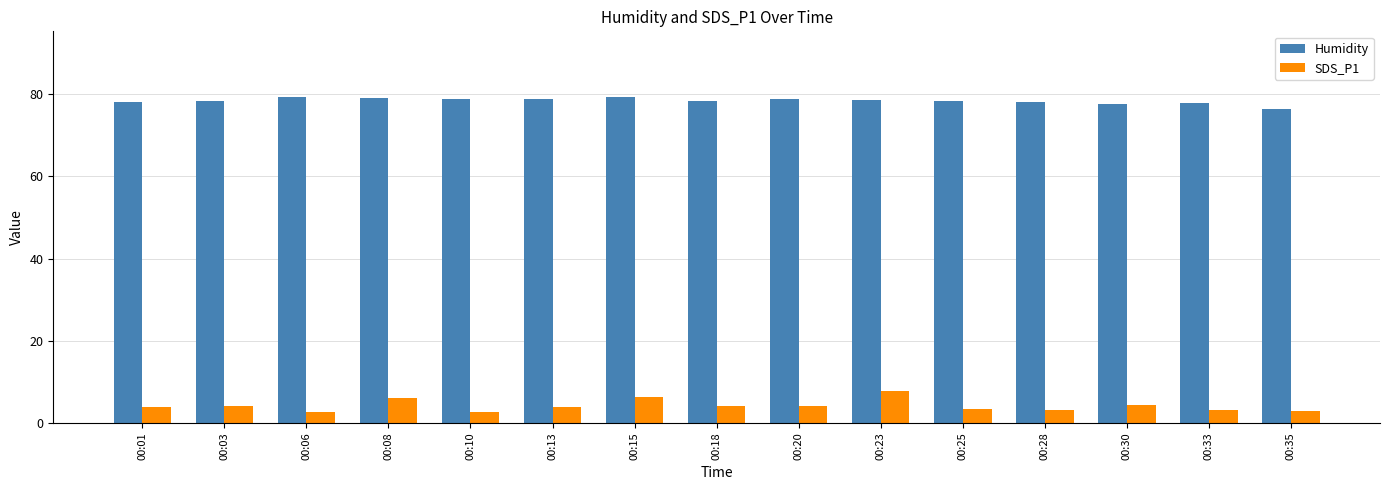

Rank the series at 00:18 from lowest to highest value.

SDS_P1, Humidity